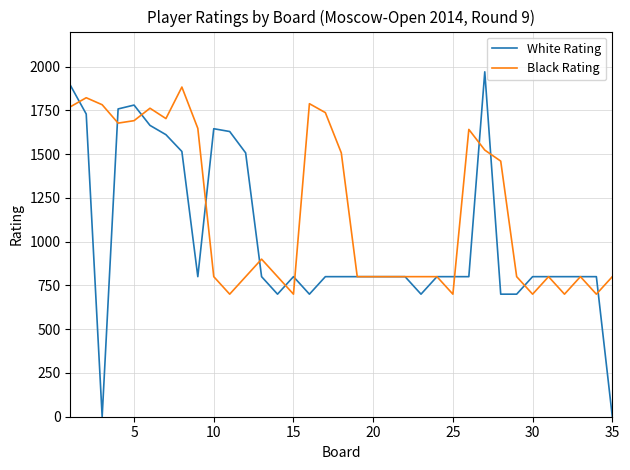

List the series in order of their overall mean, highest first.

Black Rating, White Rating